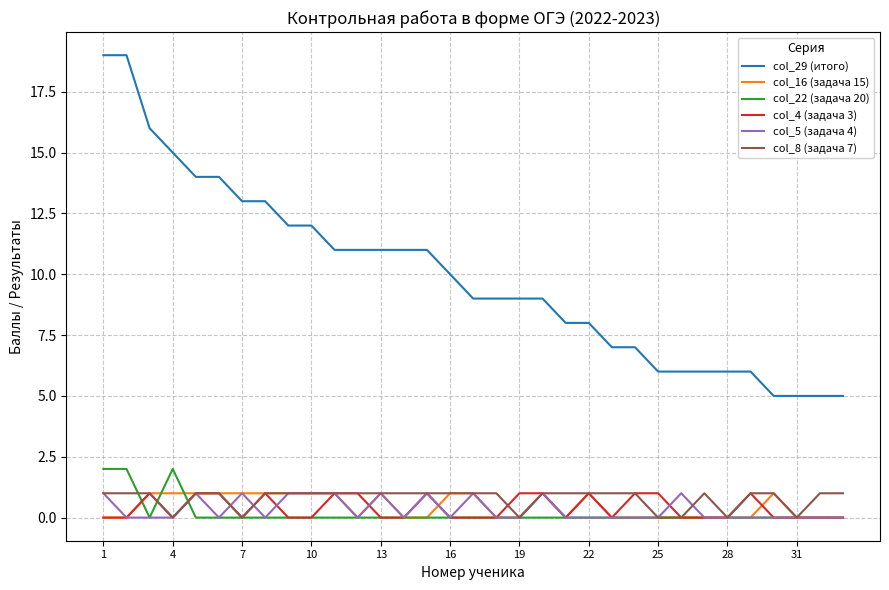

Which series has the widest spread of values?

col_29 (итого)